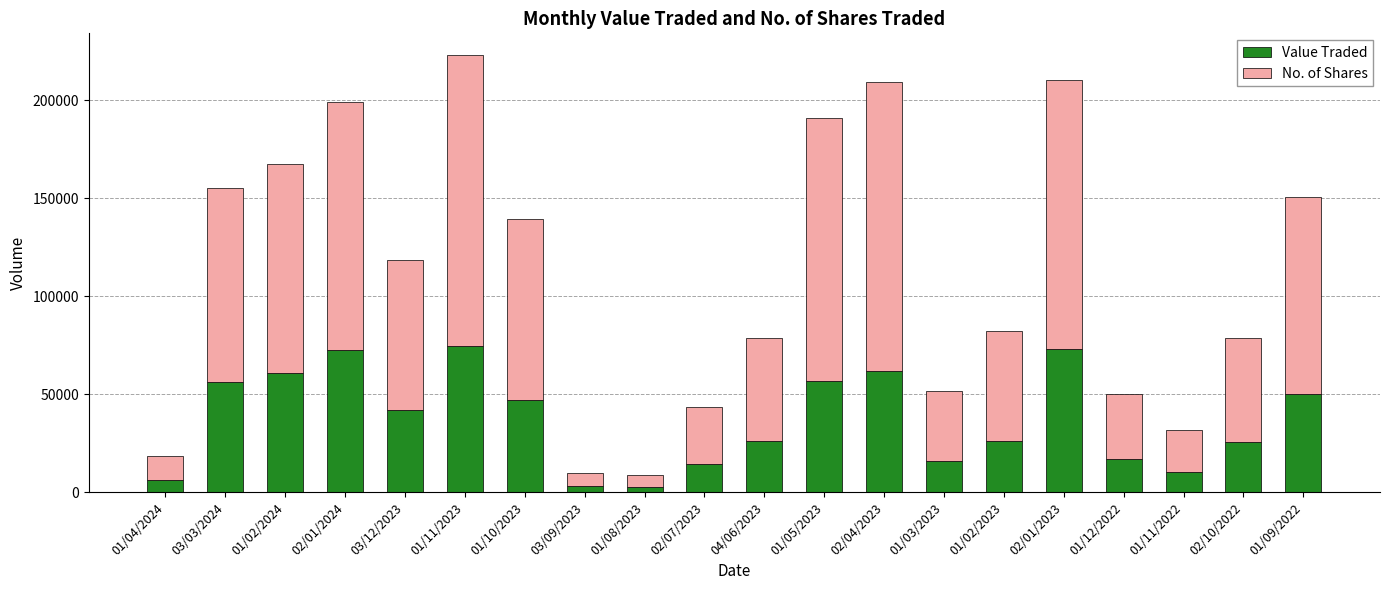

What is the difference between the maximum and minimum values in the Value Traded series?

72059